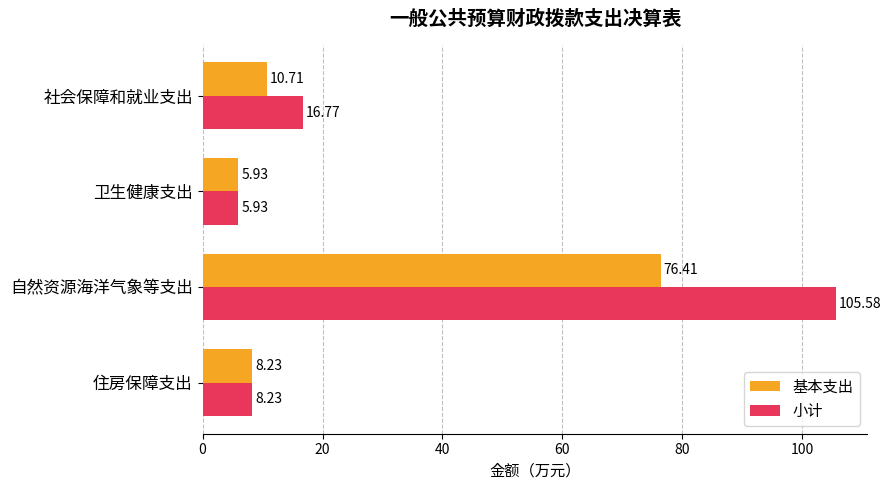

At which label is 基本支出 closest to 41?

社会保障和就业支出